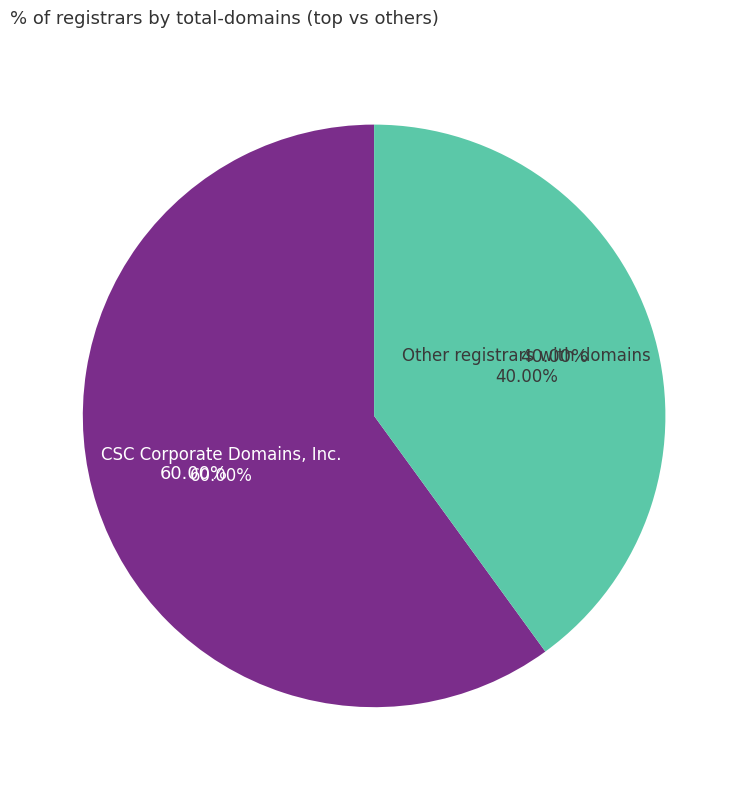

Which slice is the largest?

CSC Corporate Domains, Inc.